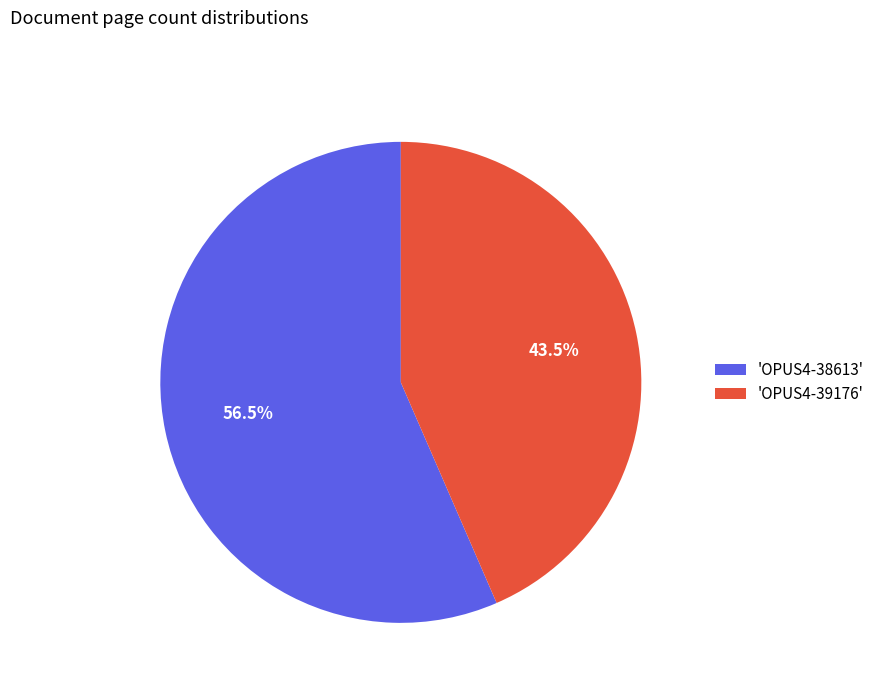

Count the number of slices in the pie.

2